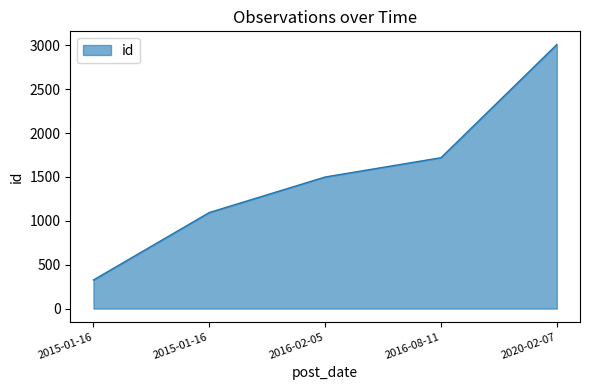

How many lines are shown in the chart?

1